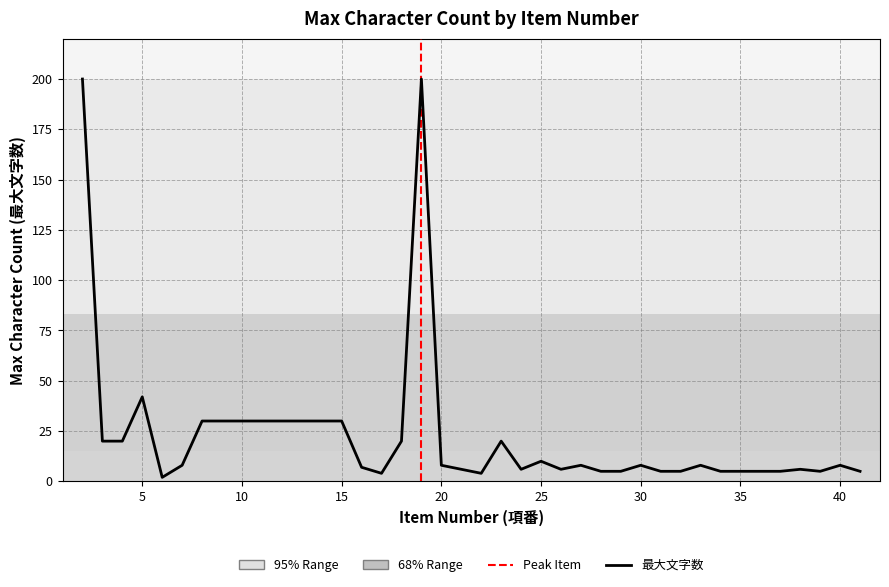

What is the ratio of the value at 15 to the value at 13?

1.0